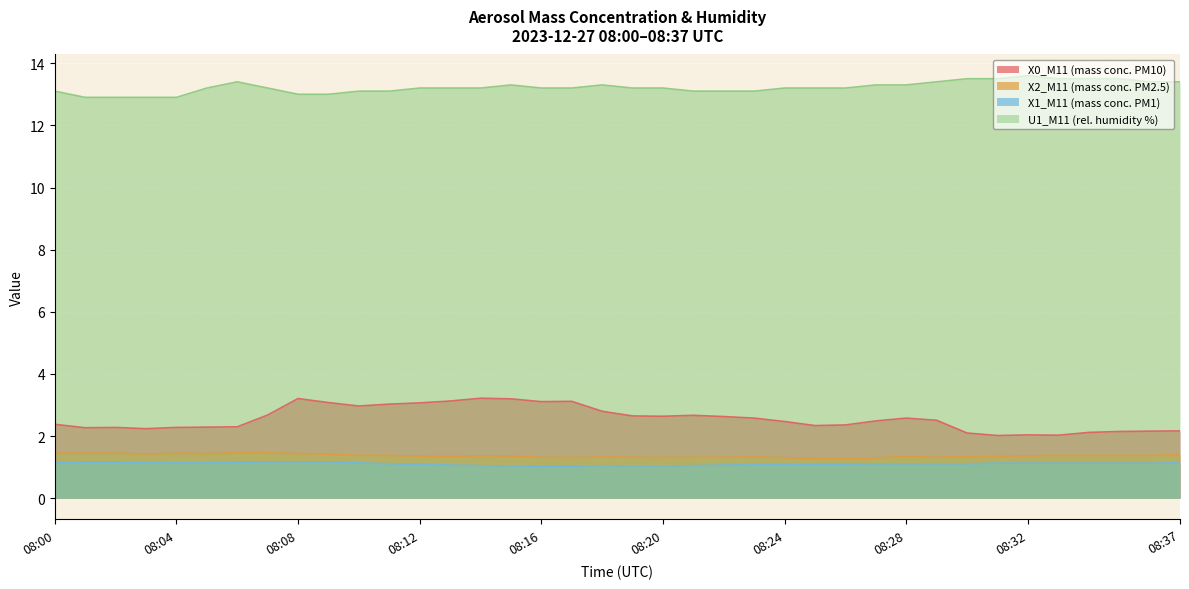

What is the difference between the maximum and second lowest values in the X1_M11 (mass conc. PM1) series?

0.1